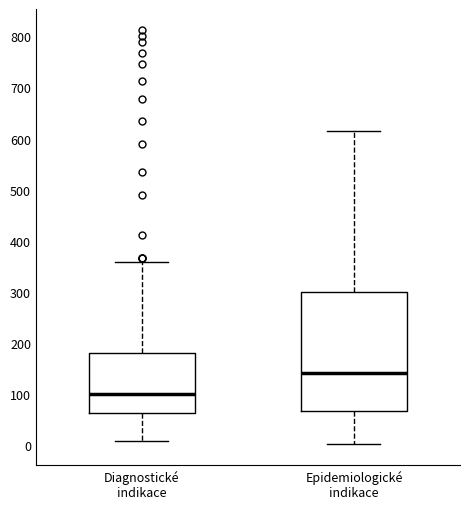

Comparing the boxes themselves (not the whiskers), which one is the tallest?

Epidemiologické indikace